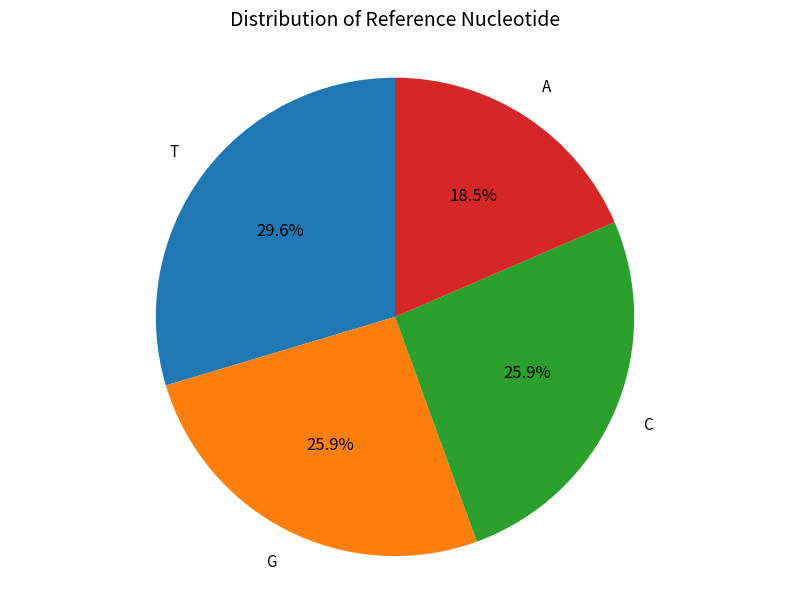

Approximately how many times larger is the value at A compared to G?

0.7